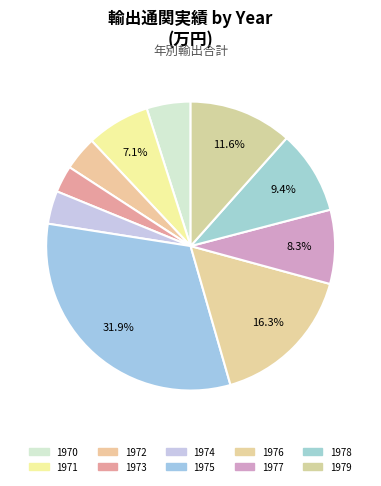

To the nearest percent, what percentage of the pie is 1970?

5%